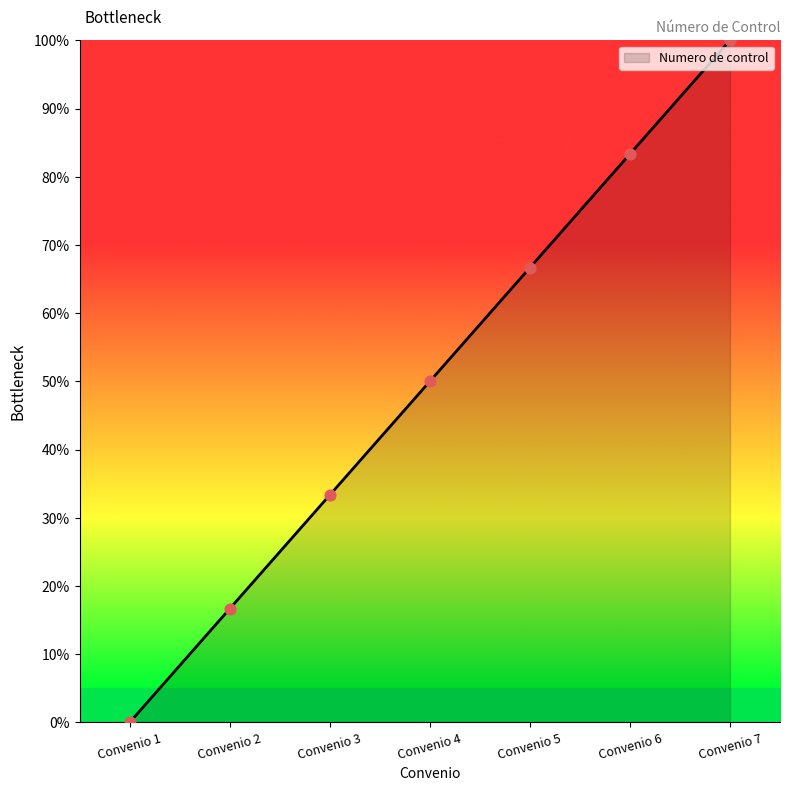

What is the change in value from Convenio 3 to Convenio 7?

+66.7